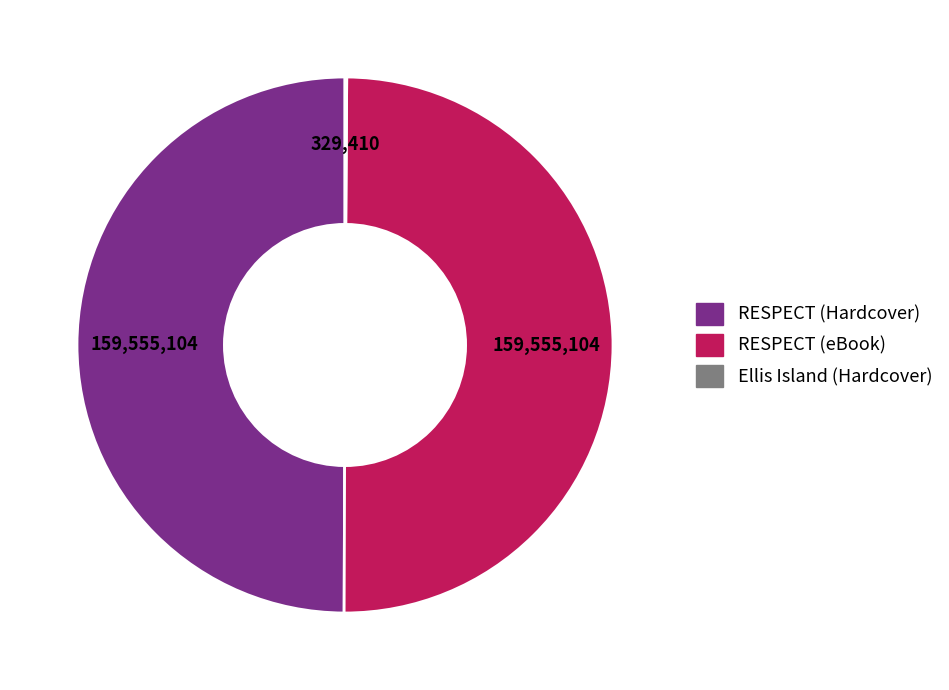

The RESPECT (Hardcover) slice represents 39% of the pie. True or false?

False